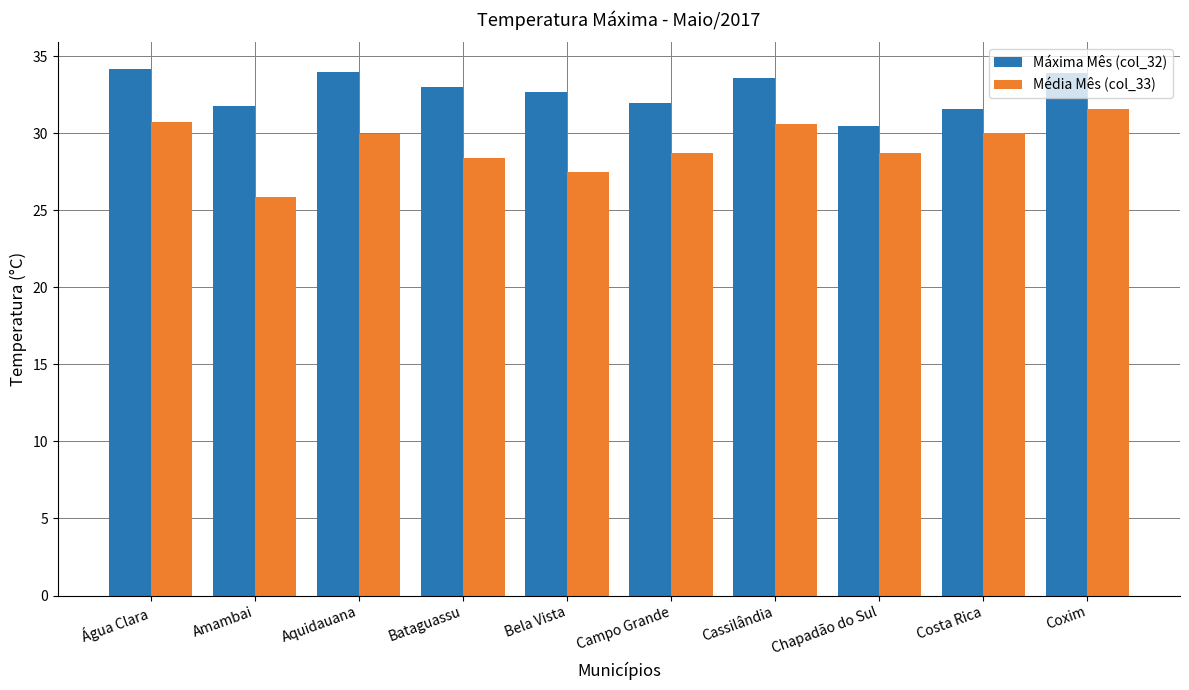

What is the label of the 8th bar from the left?

Chapadão do Sul